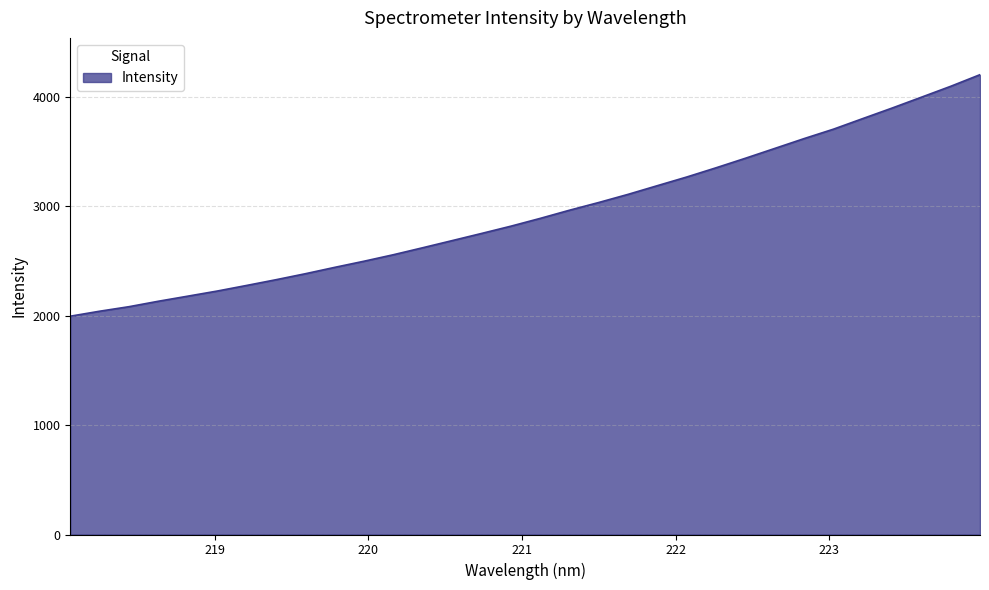

What is the sum of all values?

94059.1